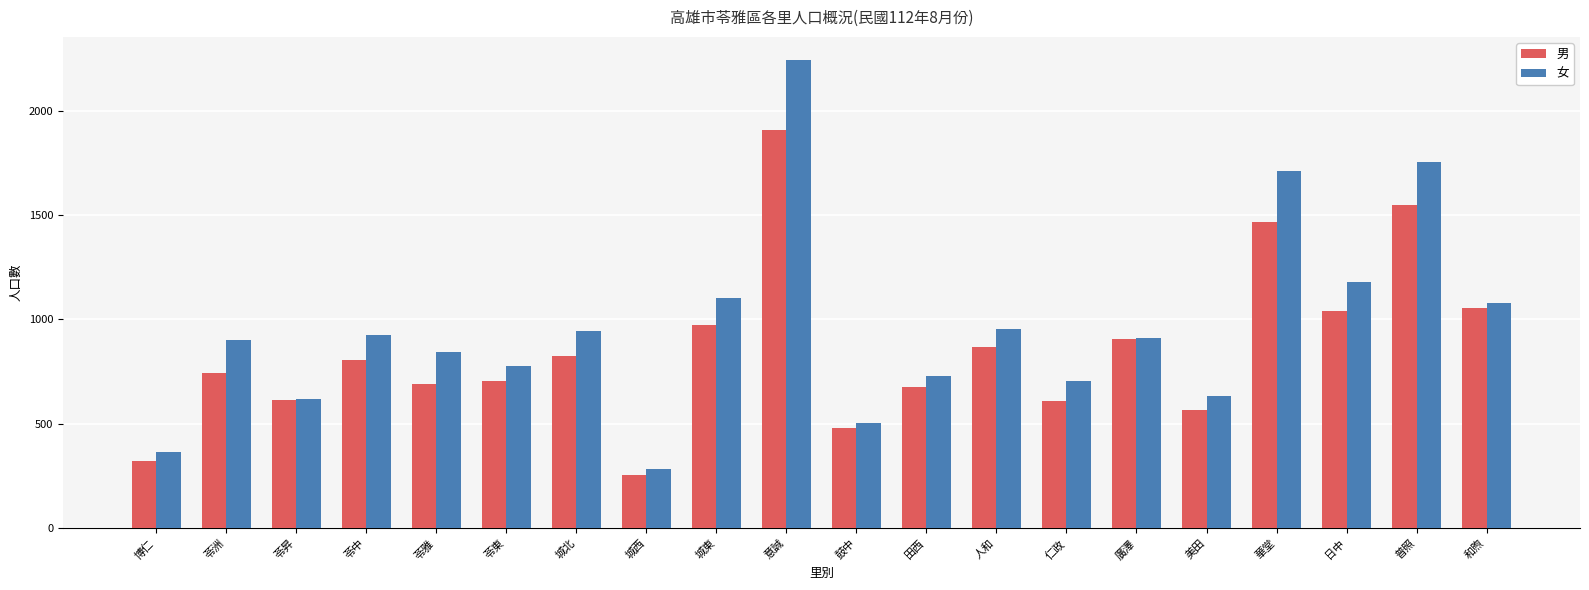

What value does the 男 series have at 苓中?

804